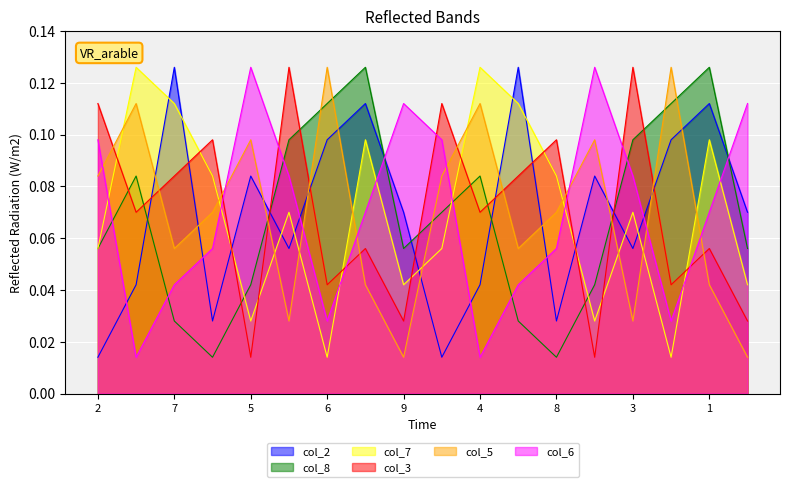

What is the average value of the col_5 series?

0.1